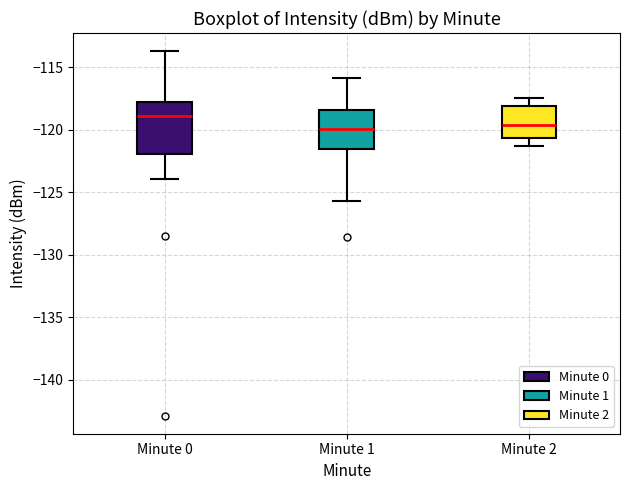

Reading left to right, read every box against the y-axis: the position of its median line, the range the box covers, and the ends of its whiskers. The values are not printed on the chart, so give them approximately, as read against the axis.

Minute 0: median -119.0, box -122.0 to -118.0, whiskers -124.0 to -113.5
Minute 1: median -120.0, box -121.5 to -118.5, whiskers -126.0 to -116.0
Minute 2: median -119.5, box -120.5 to -118.0, whiskers -121.5 to -117.5